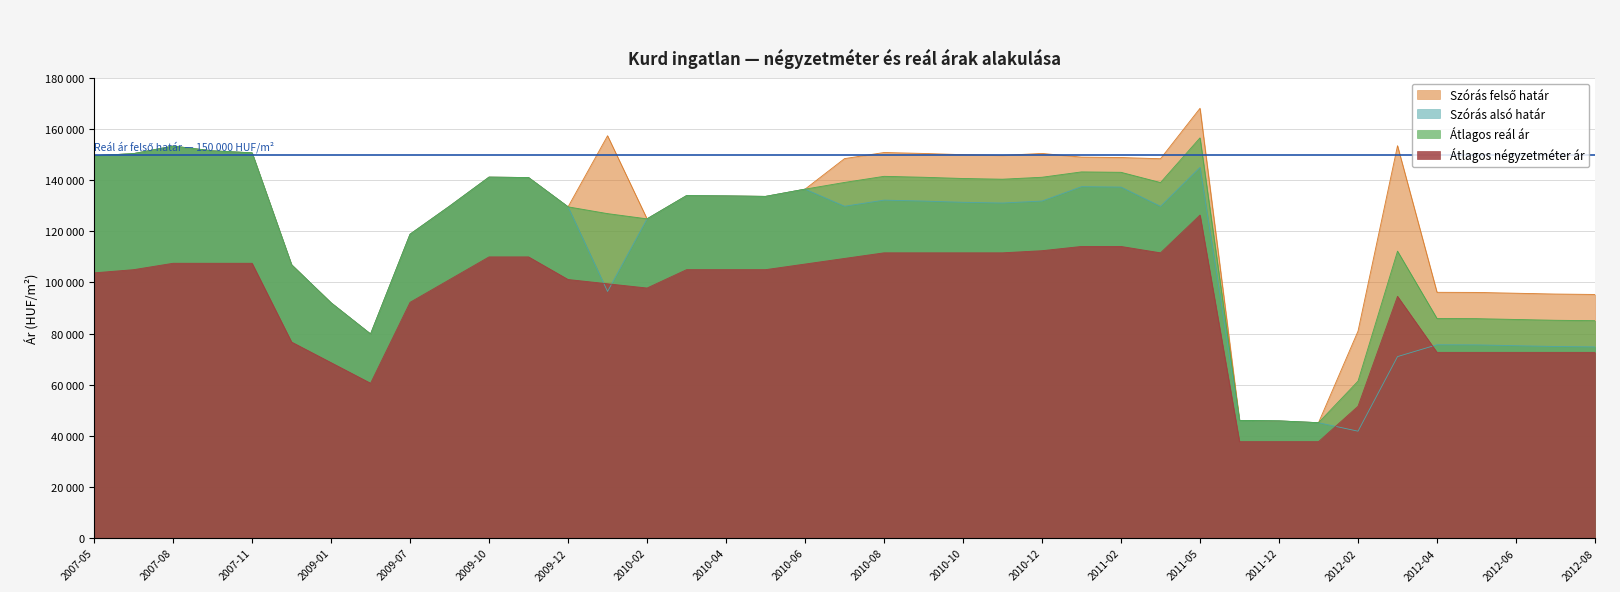

List the series in order of their peak value, highest first.

Szórás felső határ, Átlagos reál ár, Szórás alsó határ, Átlagos négyzetméter ár